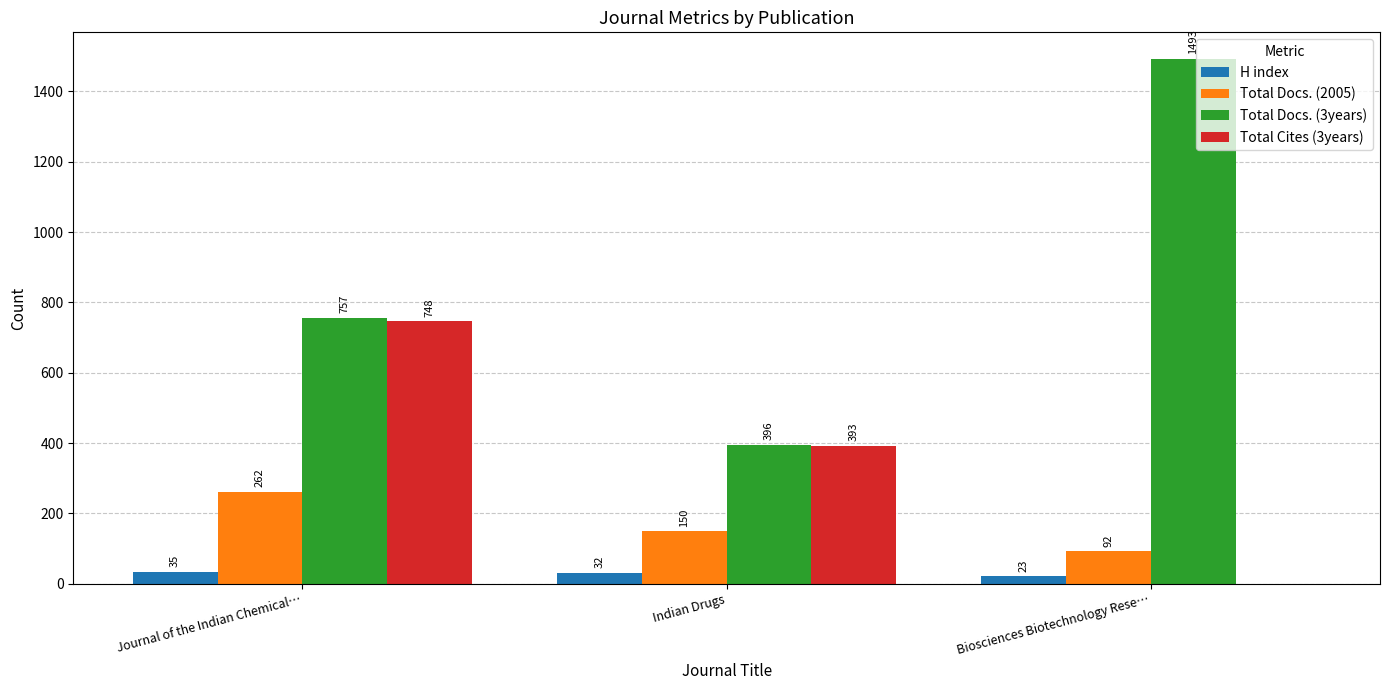

What is the total value across all series at Indian Drugs?

971